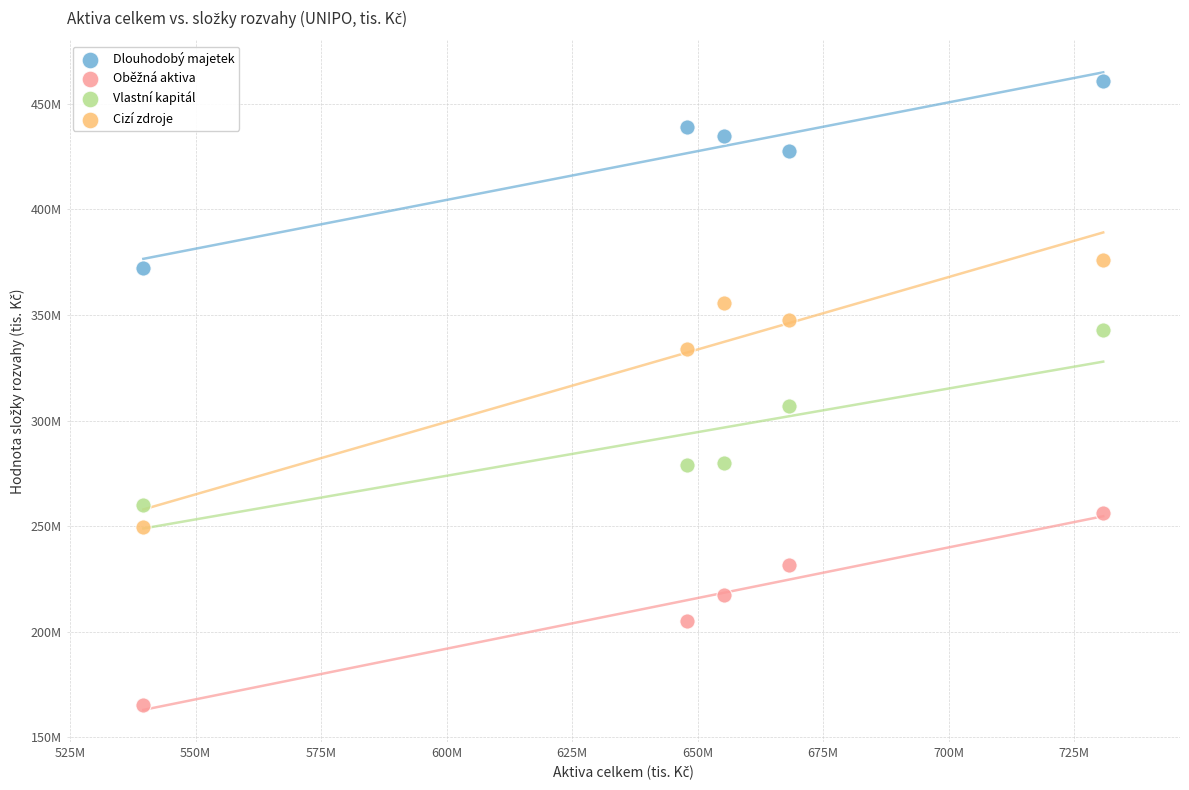

Which series has the largest Y range (max minus min)?

Cizí zdroje